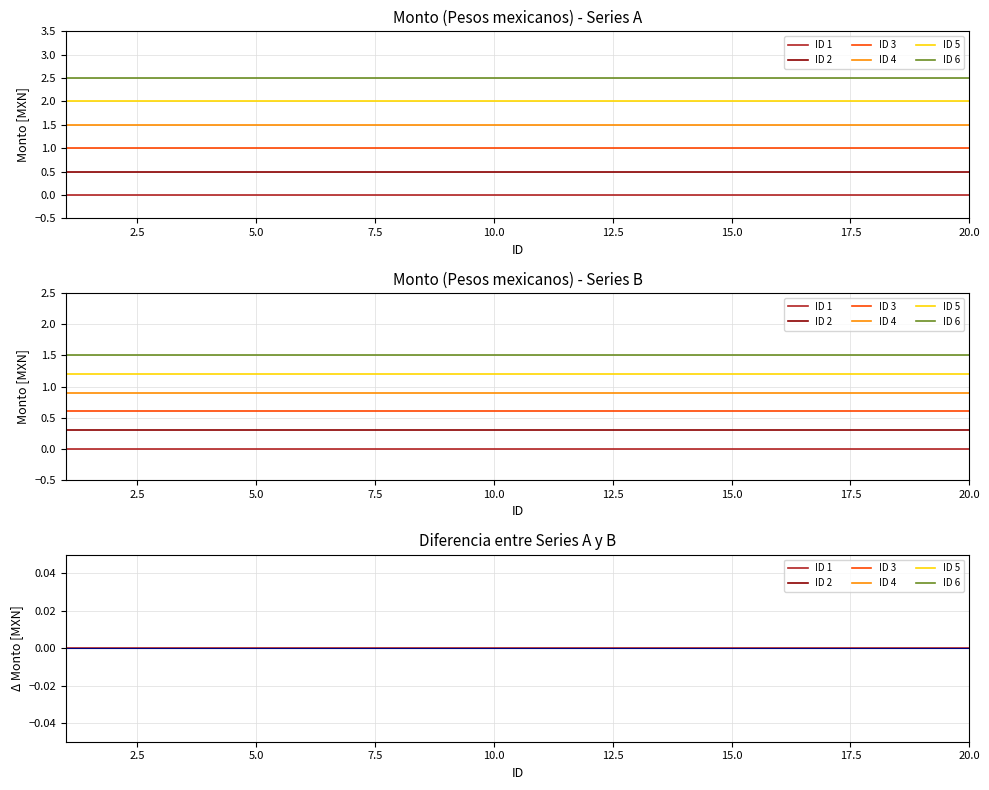

The ID 1 series shows 0.0 at 12.5. True or false?

True